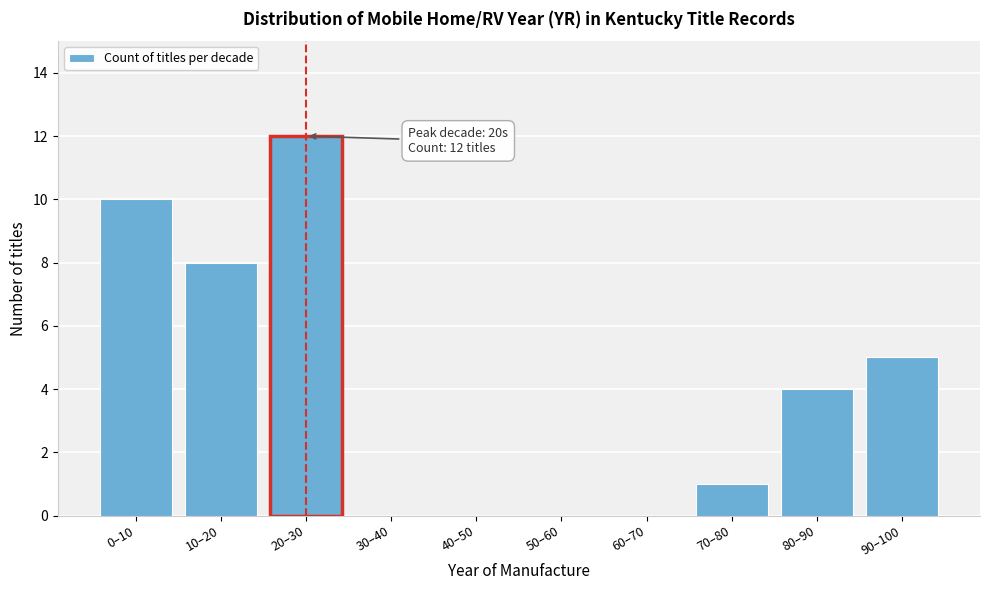

Reading right to left, extract all data points from this chart.

90–100=5	80–90=4	70–80=1	60–70=0	50–60=0	40–50=0	30–40=0	20–30=12	10–20=8	0–10=10